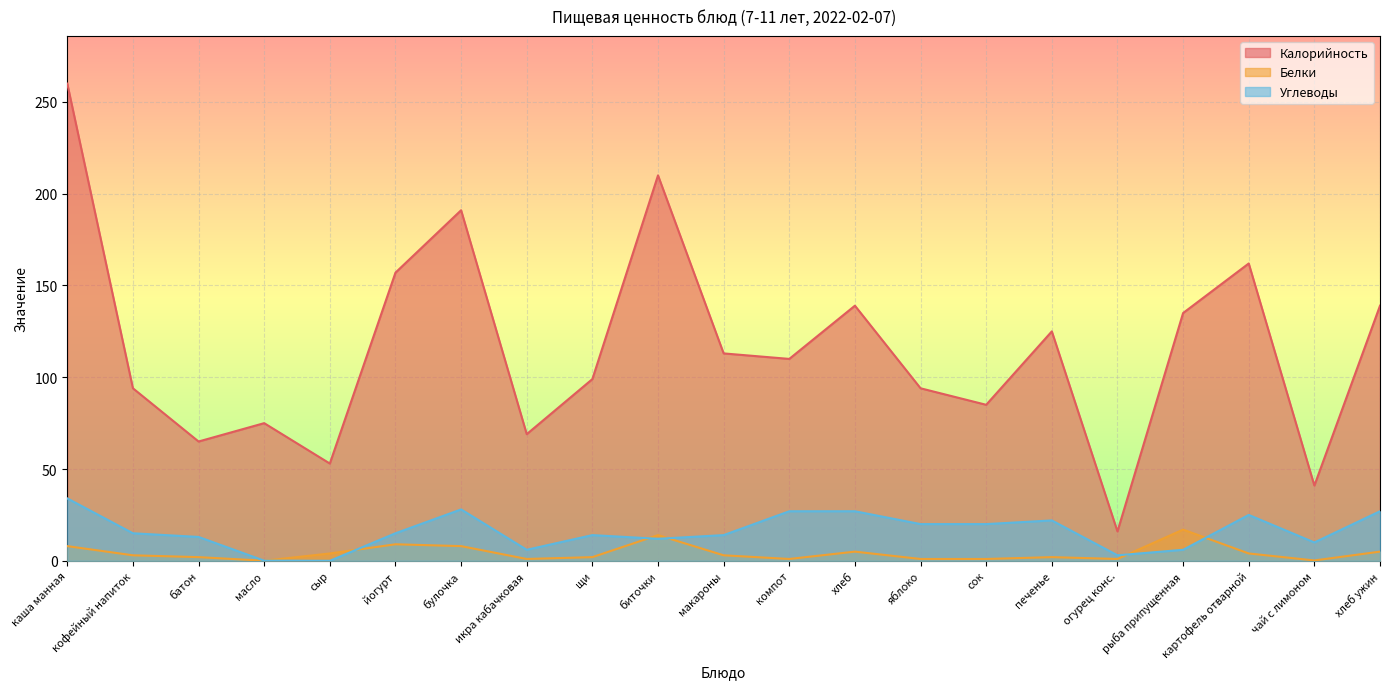

In Углеводы, how many points are lower than both neighbors (excluding endpoints)?

5